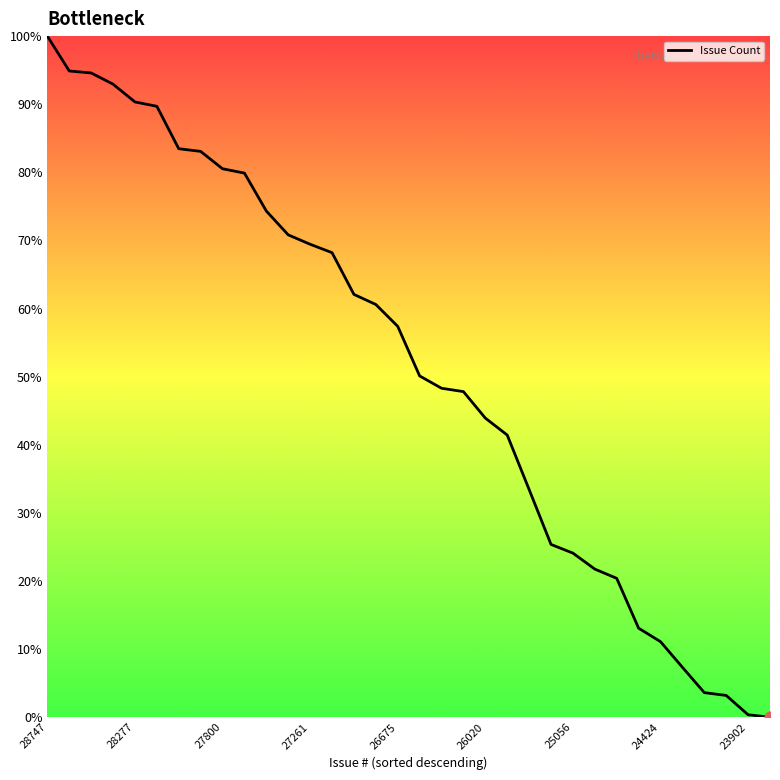

What is the difference between the maximum and minimum values?

100.0